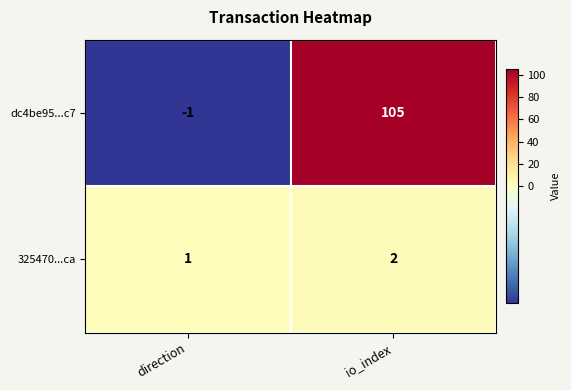

What is the maximum value shown in the chart?

105